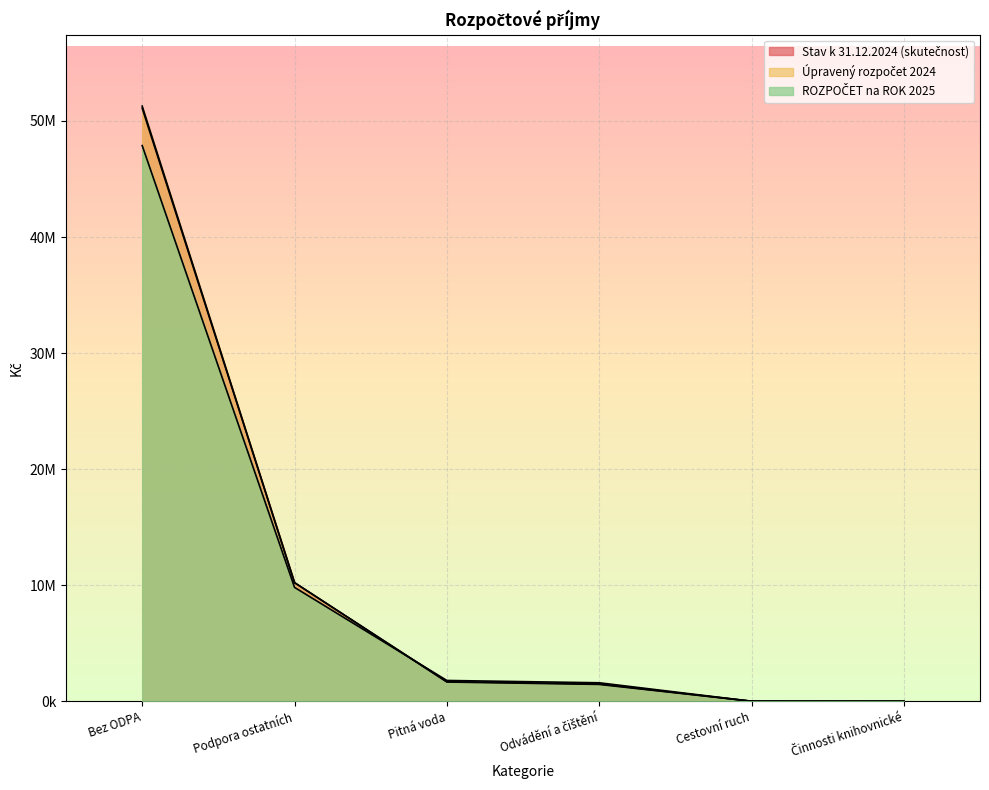

What is the smallest value displayed?

8090.0